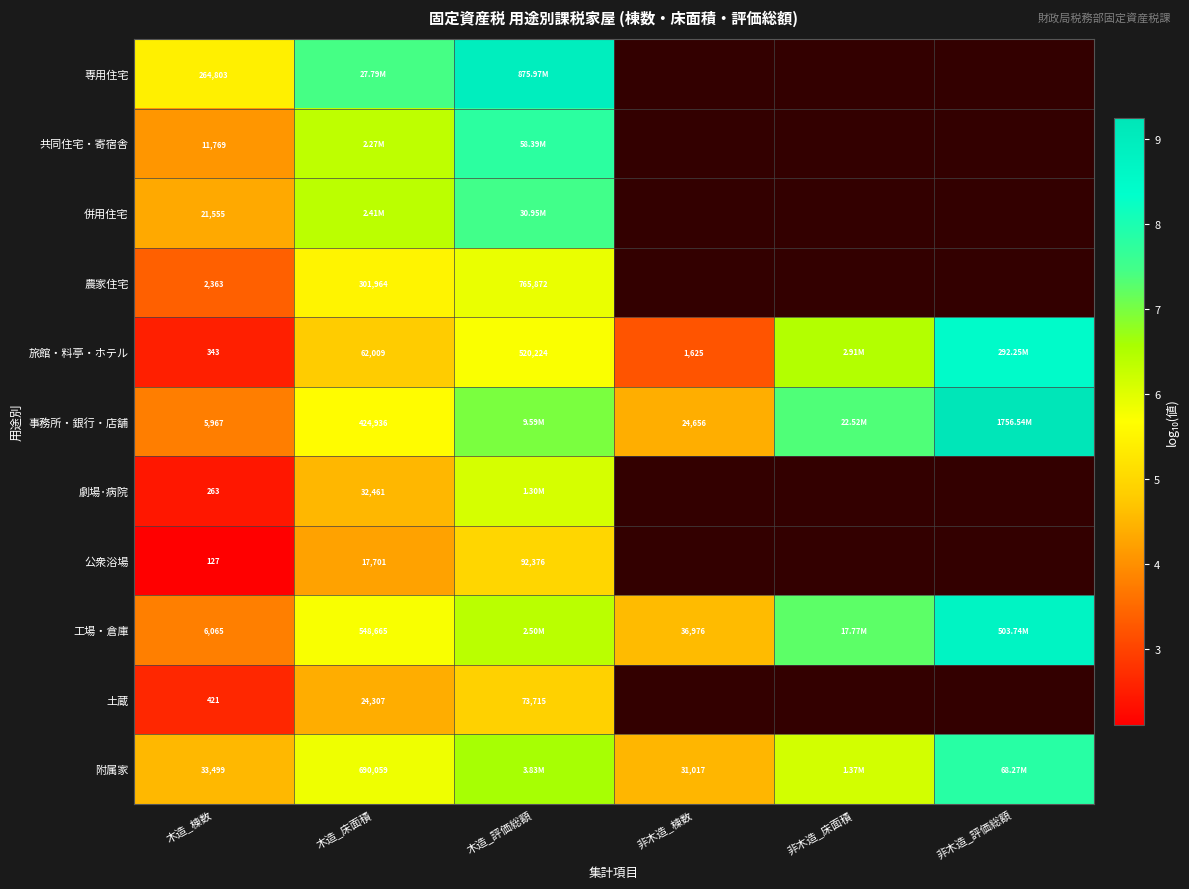

Which category has the lowest value across all series?

木造_棟数